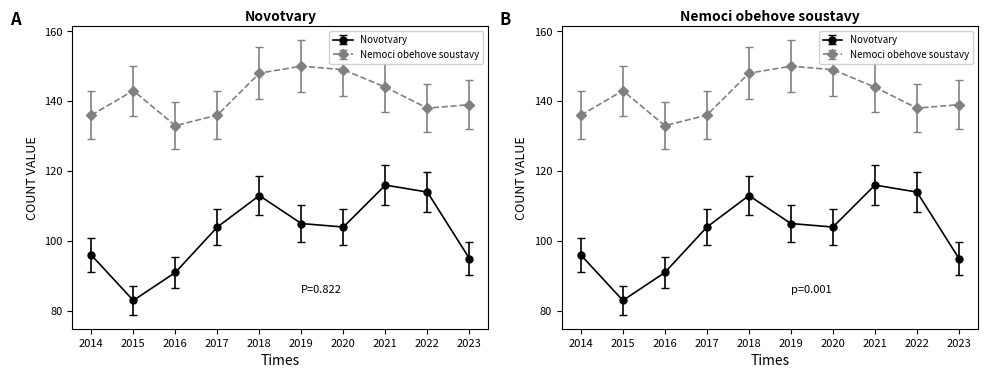

Reading left to right, transcribe all the data shown in this chart.

Novotvary (II): 96	83	91	104	113	105	104	116	114	95
Nemoci obehove soustavy (IX): 136	143	133	136	148	150	149	144	138	139